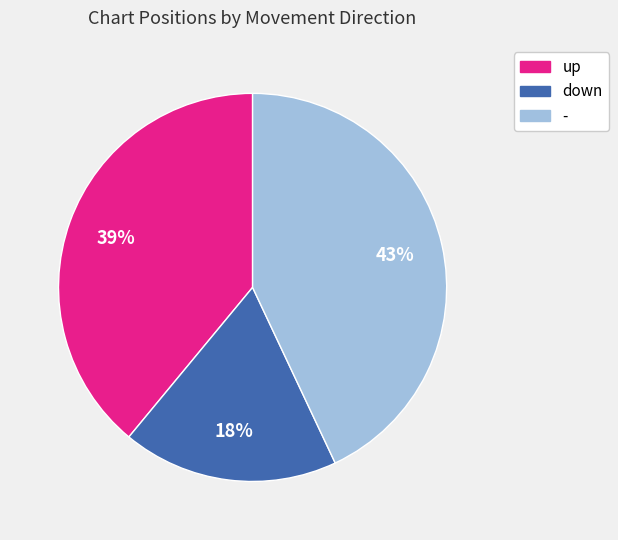

How many slices are in this pie chart?

3